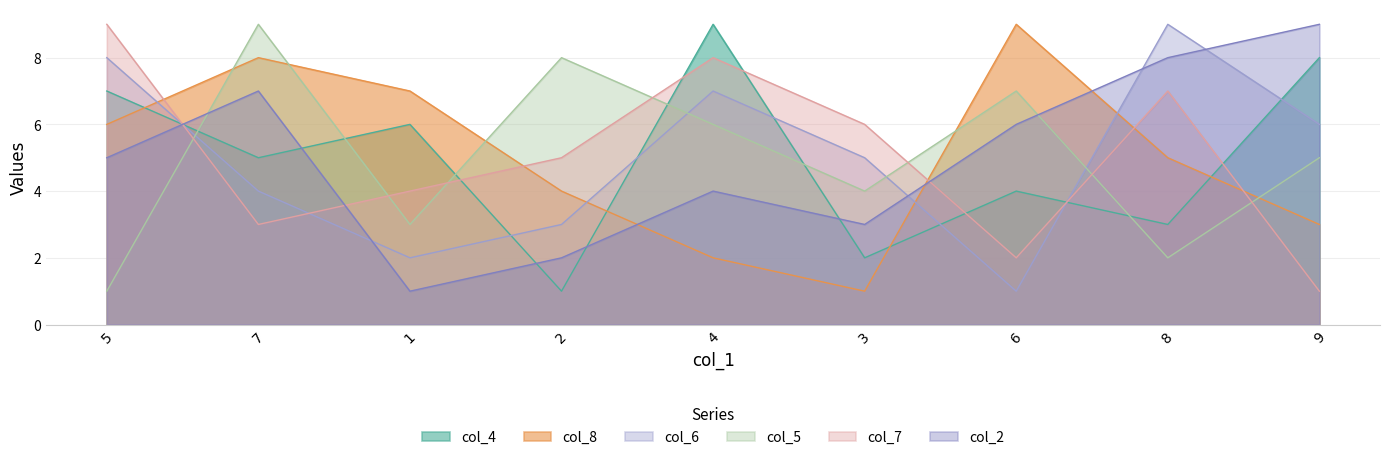

At which category does col_5 reach its first local peak?

7